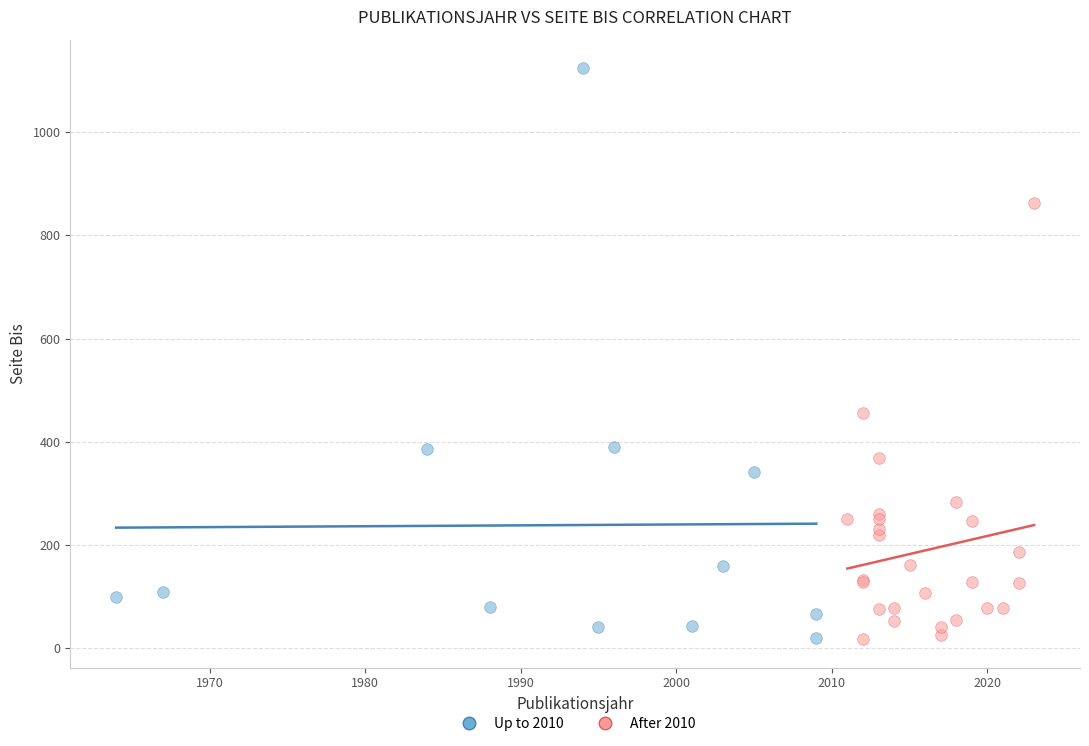

Which series contains the highest Y value?

Up to 2010